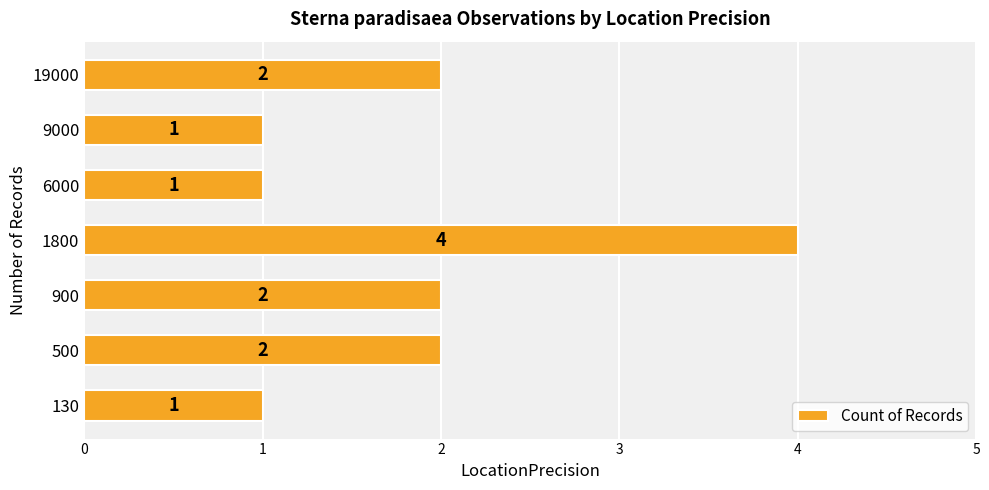

What is the change in value from 1800 to 6000?

-3